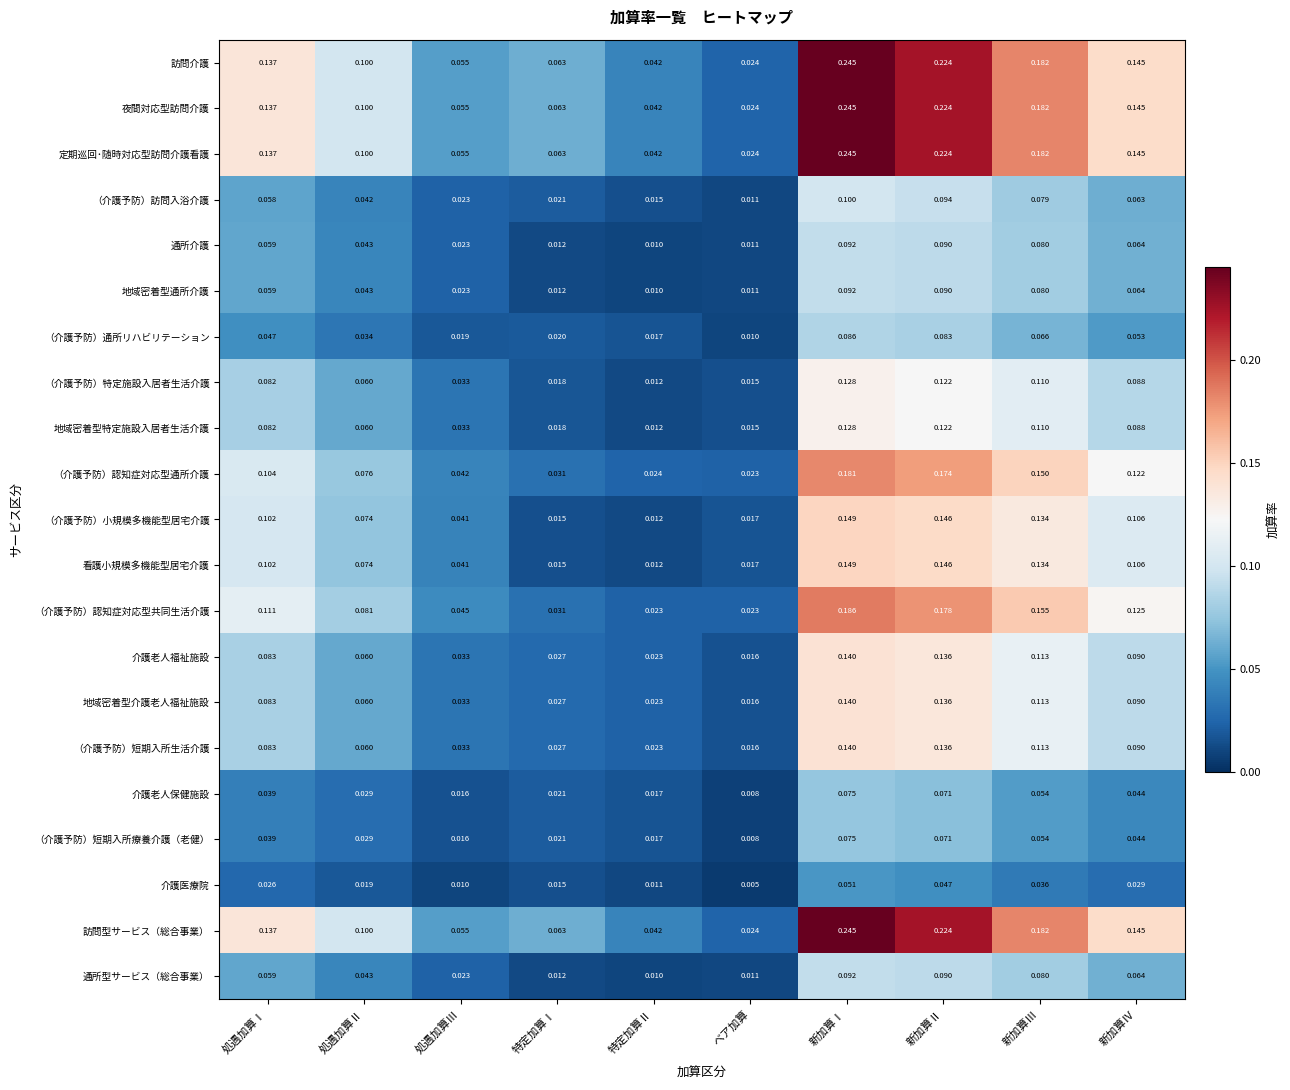

At which category is the sum across all series the highest?

新加算Ⅰ